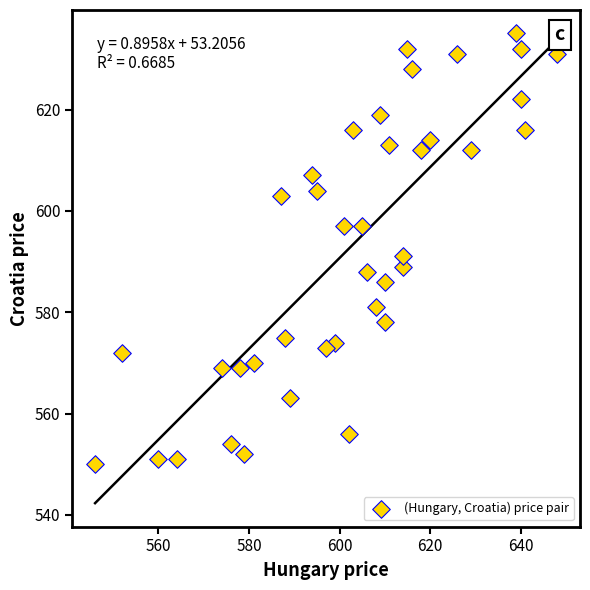

What is the range of Y values (max minus min)?

85